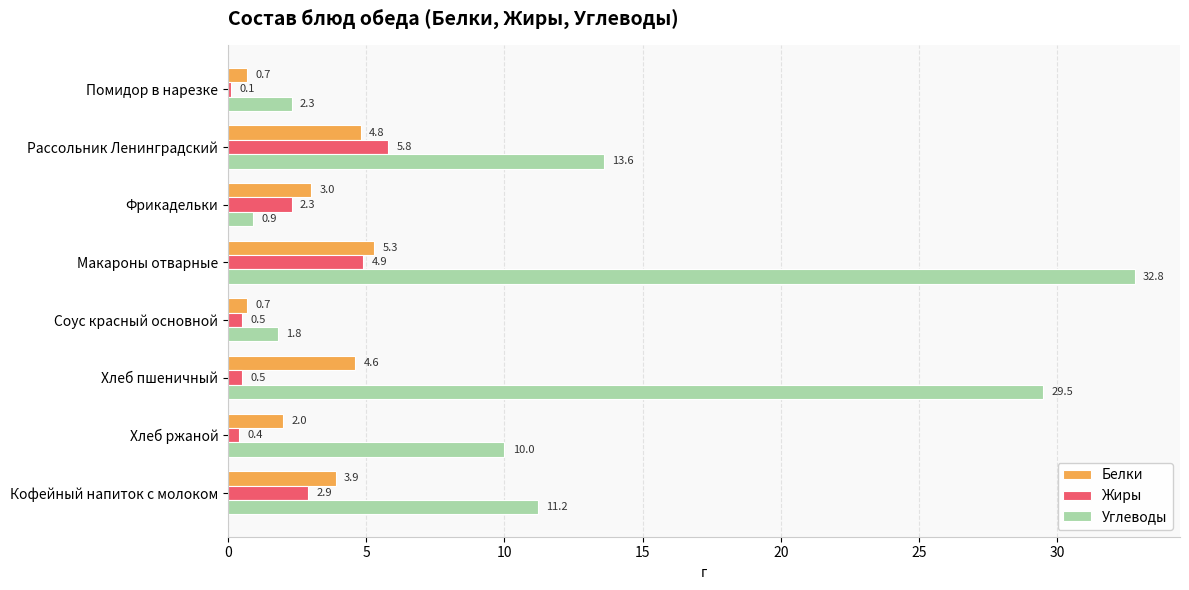

What is the sum of all Углеводы values?

102.1